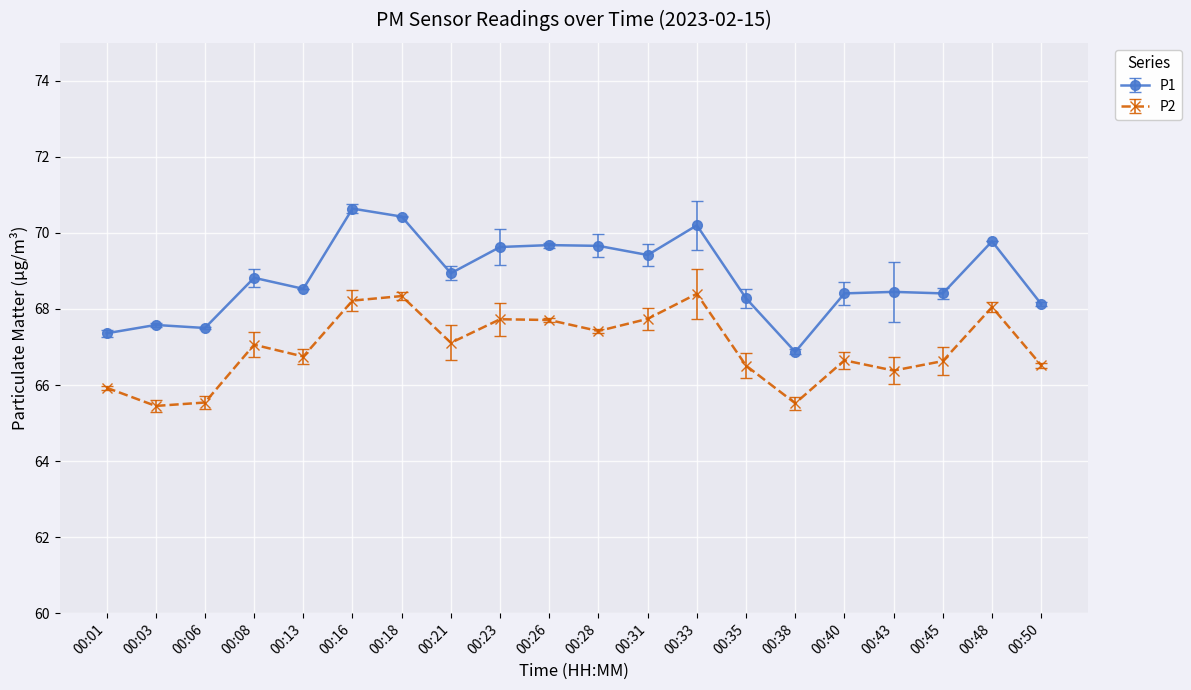

What is the sum of all P2 values?

1339.7